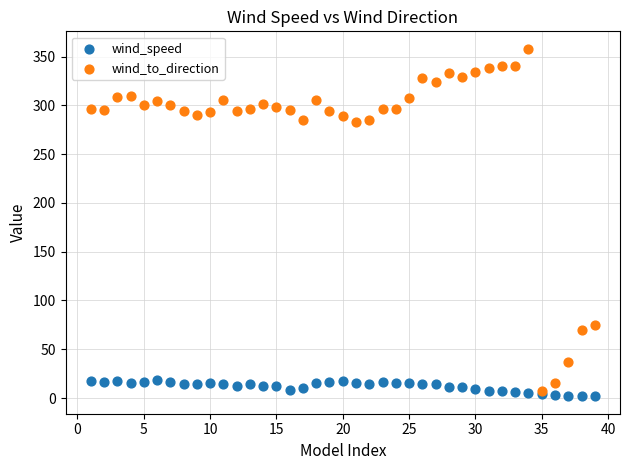

Which series contains the highest Y value?

wind_to_direction